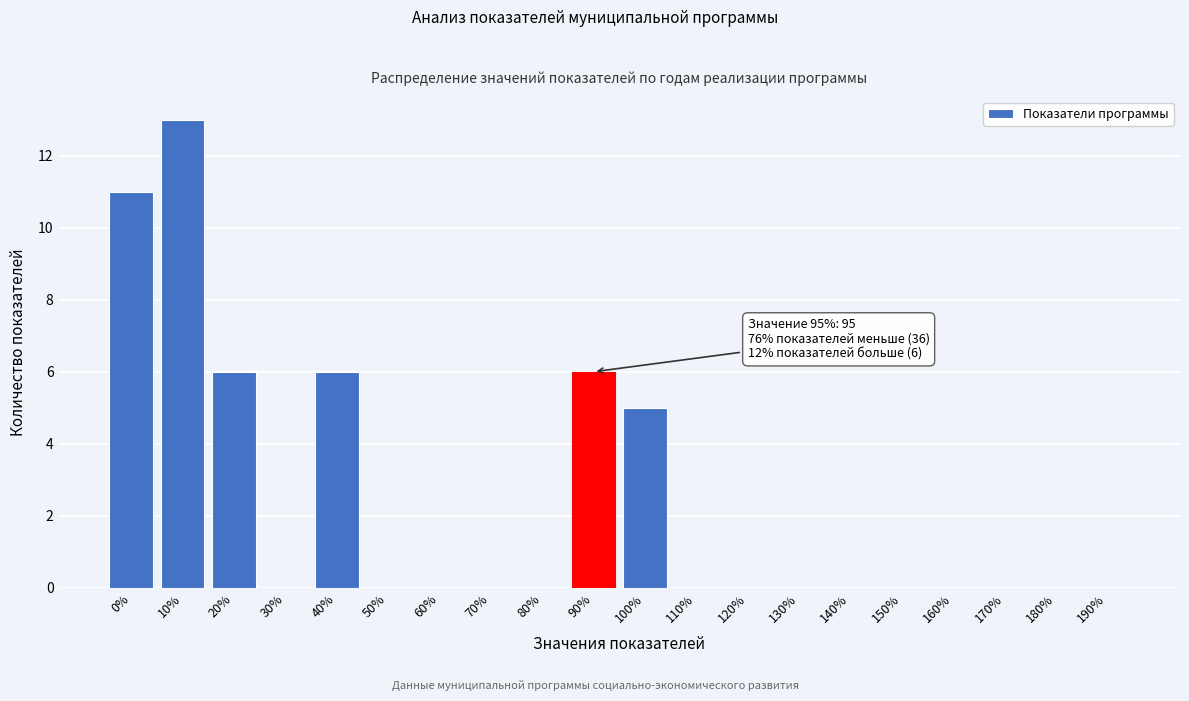

Reading left to right, extract all data points from this chart.

0%=11	10%=13	20%=6	30%=0	40%=6	50%=0	60%=0	70%=0	80%=0	90%=6	100%=5	110%=0	120%=0	130%=0	140%=0	150%=0	160%=0	170%=0	180%=0	190%=0